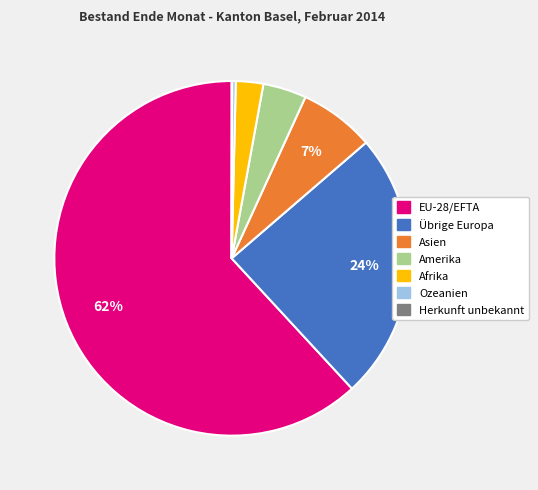

Which category has the biggest portion of the pie?

EU-28/EFTA